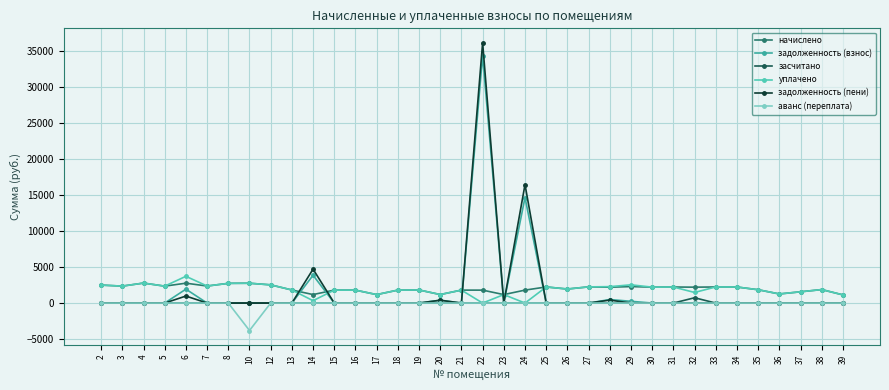

True or false: начислено and задолженность (пени) intersect in this chart.

True